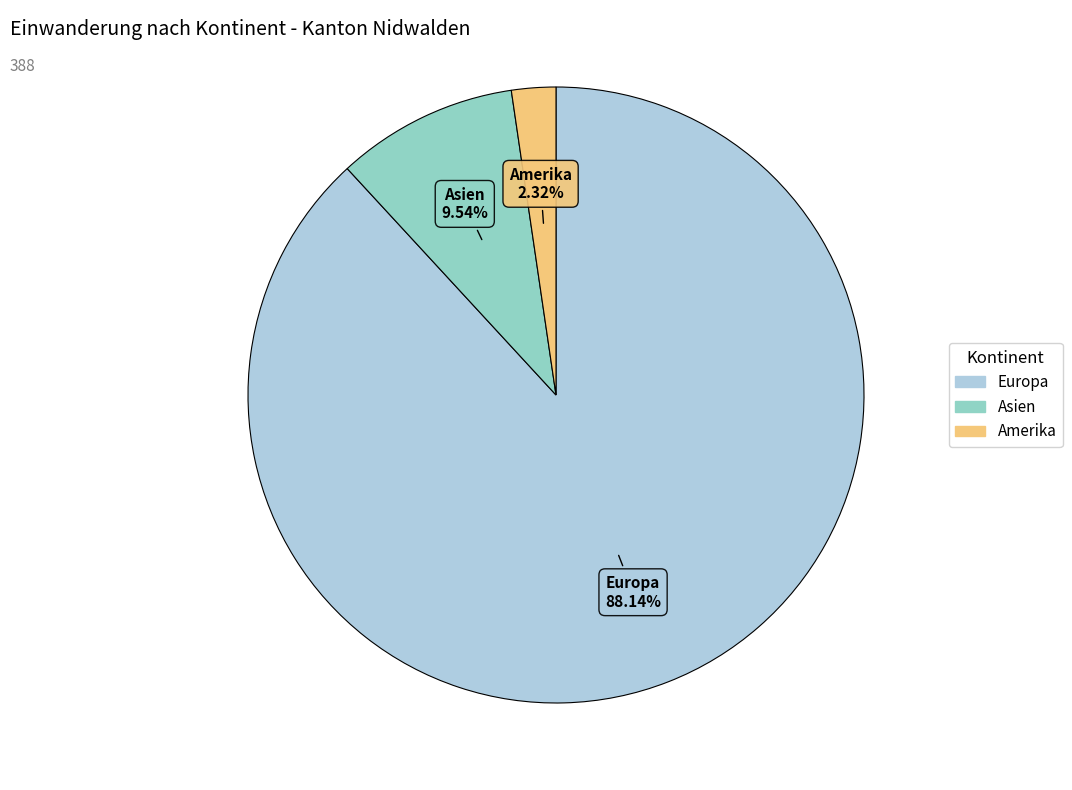

To the nearest percent, what is the difference between the largest and smallest slice percentages?

86%